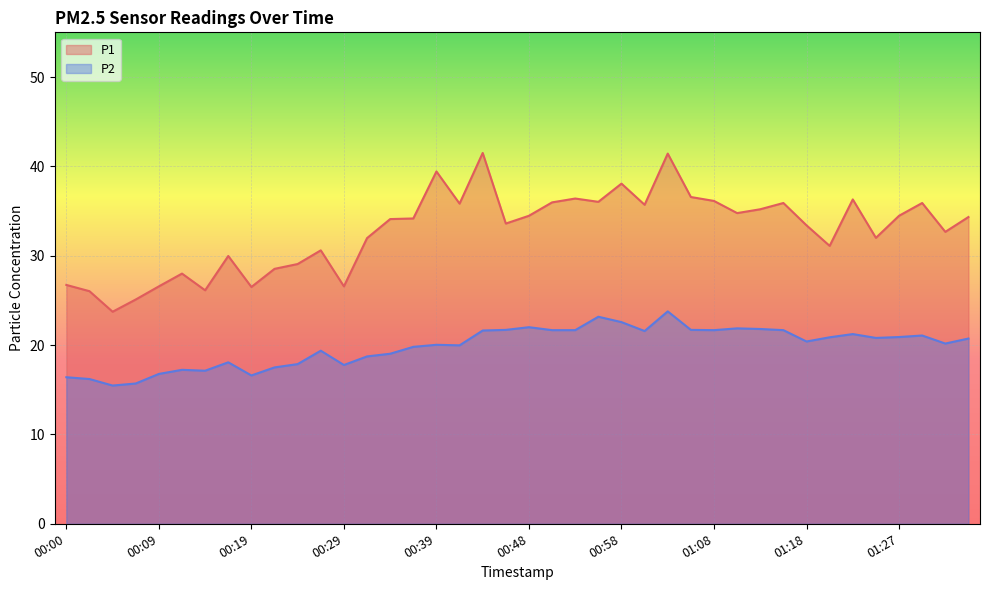

Rank the series by their maximum value, from lowest to highest.

P2, P1